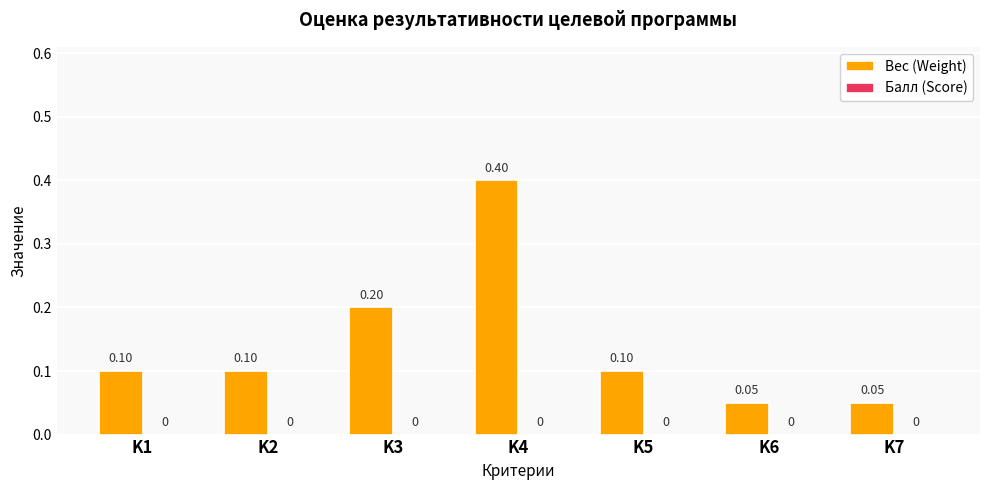

Between K2 and K7, which is larger?

K2